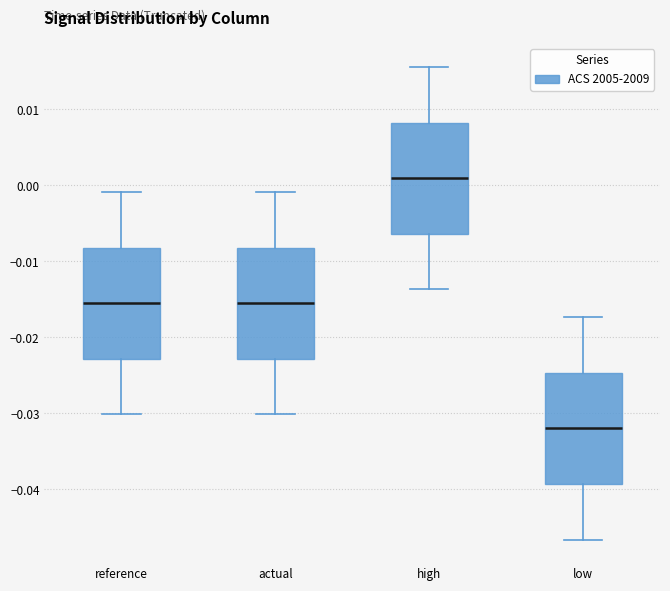

Where does the upper whisker of the box for low end on the y-axis? The values are not printed on the chart, so give them approximately, as read against the axis.

-0.017